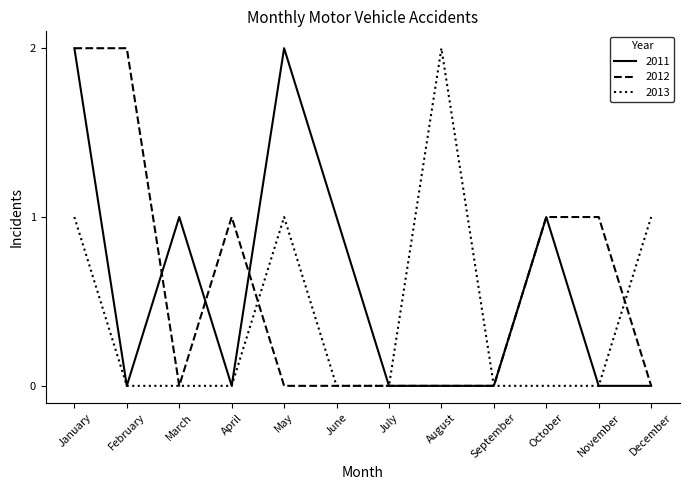

Does the chart display data point markers on the line(s)?

No